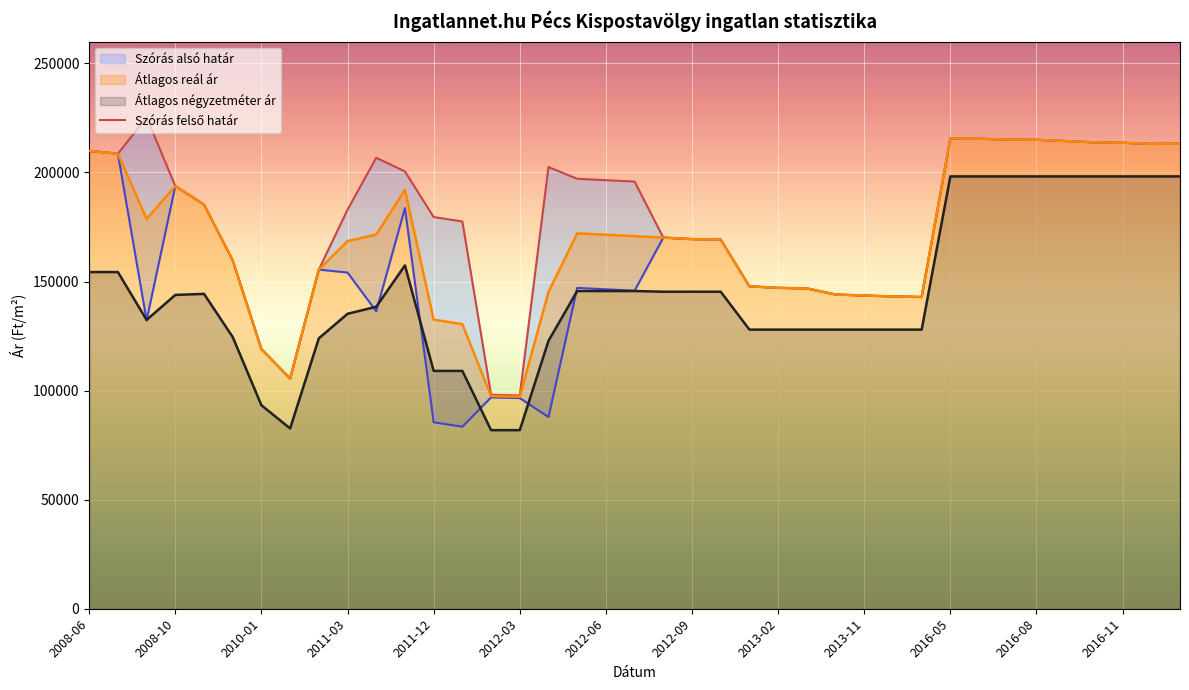

The chart shows a value of 291094 at 17. True or false?

False